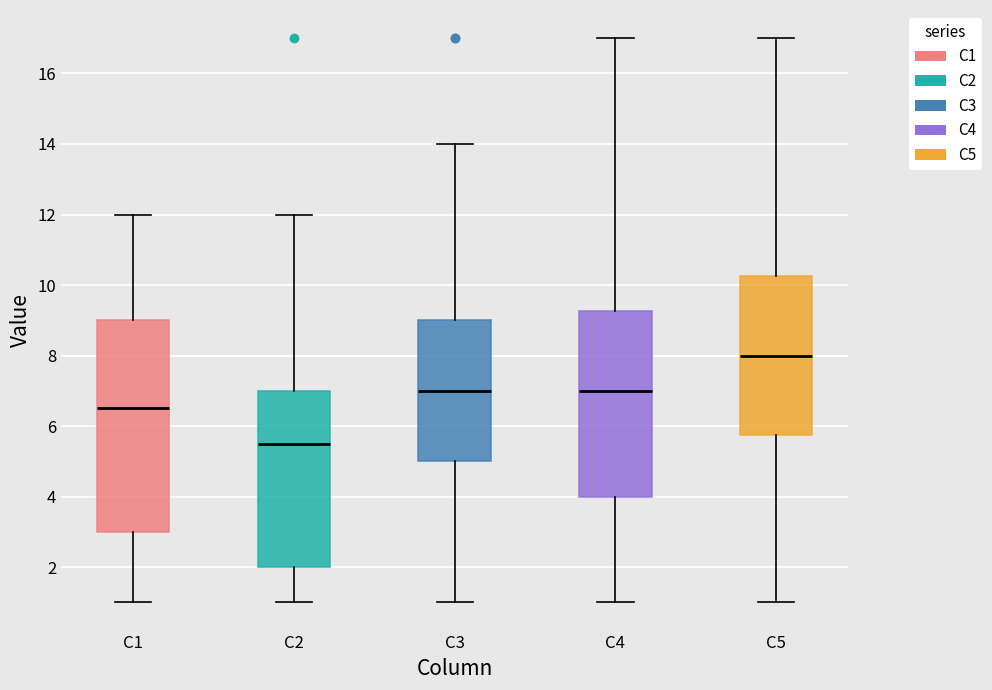

Comparing the boxes themselves (not the whiskers), which one is the tallest?

C1